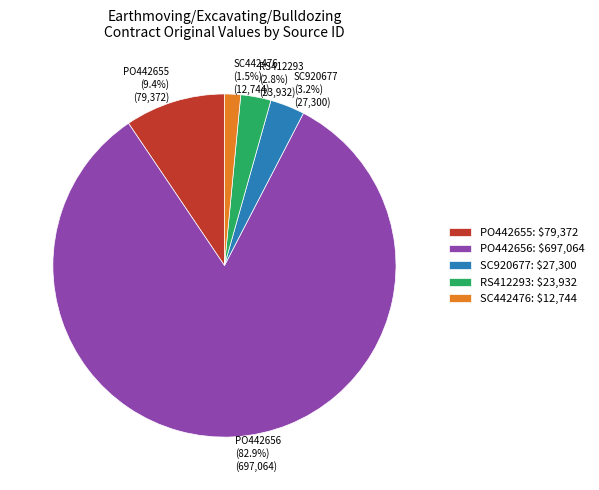

How many segments does this pie chart have?

5